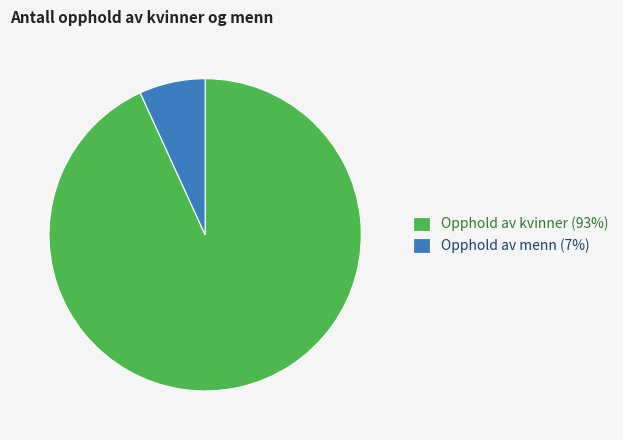

Which slice is the smallest?

Opphold av menn